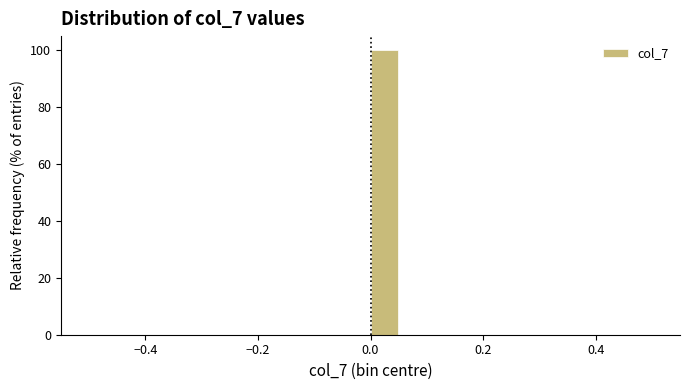

Around what value on the x-axis is the tallest bar? Give the approximate position of its centre, as read against the axis.

0.02